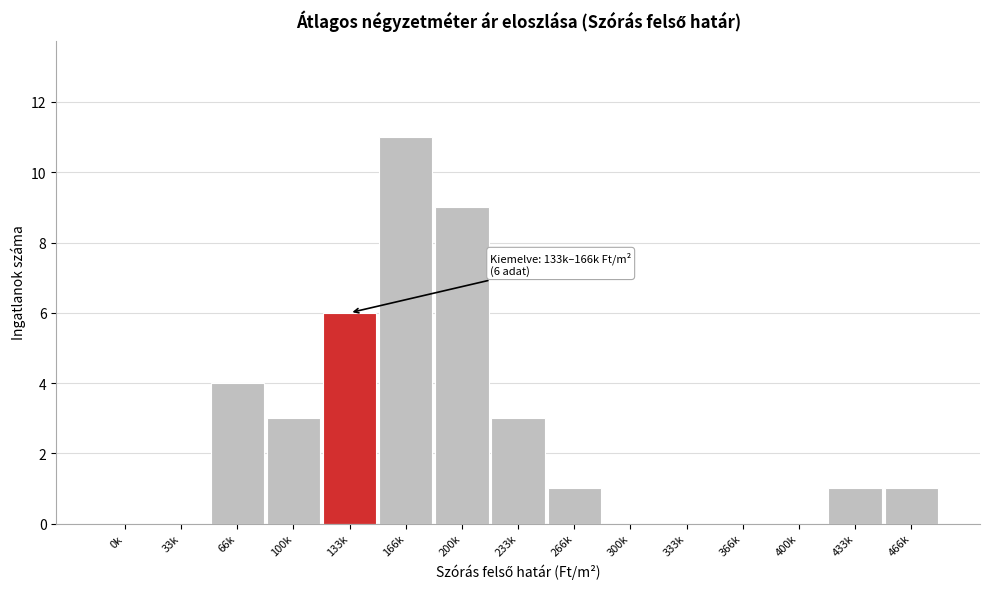

Reading right to left, extract all data points from this chart.

466k=1	433k=1	400k=0	366k=0	333k=0	300k=0	266k=1	233k=3	200k=9	166k=11	133k=6	100k=3	66k=4	33k=0	0k=0